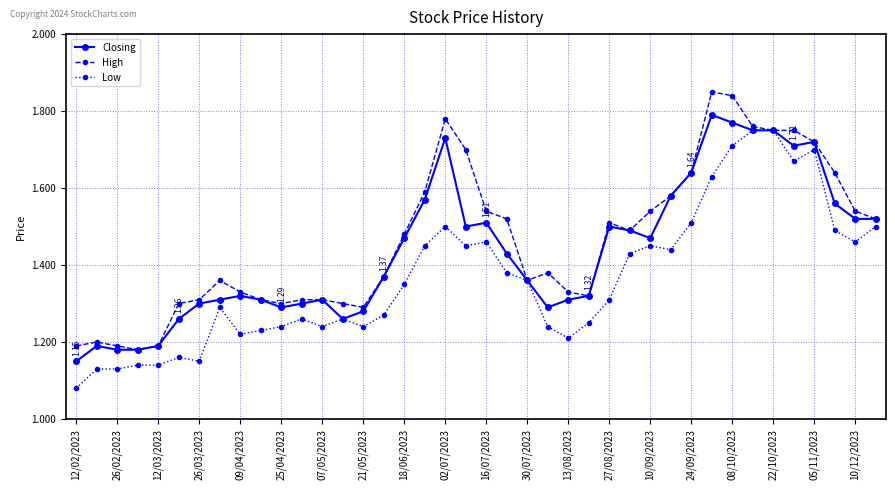

List the series in order of their overall mean, highest first.

High, Closing, Low